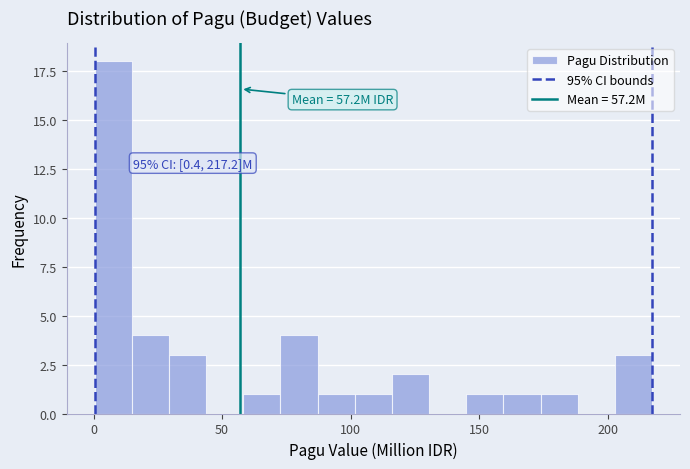

Read against the x-axis, roughly where is the centre of the tallest bar?

10